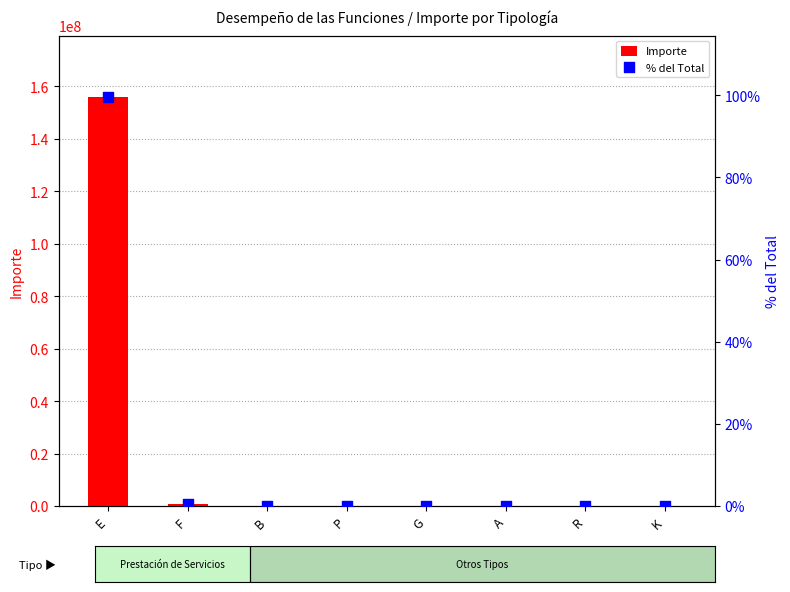

Which series contains the highest Y value?

Importe